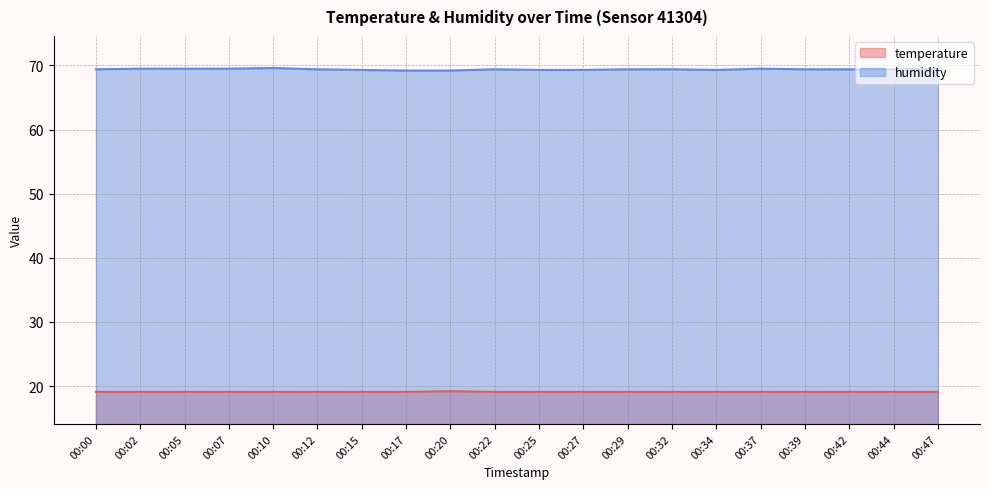

Rank the series by their maximum value, from lowest to highest.

temperature, humidity